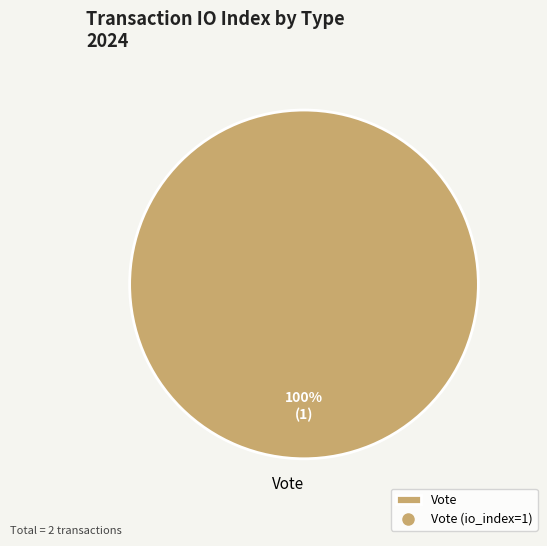

To the nearest percent, what portion does Vote represent?

100%